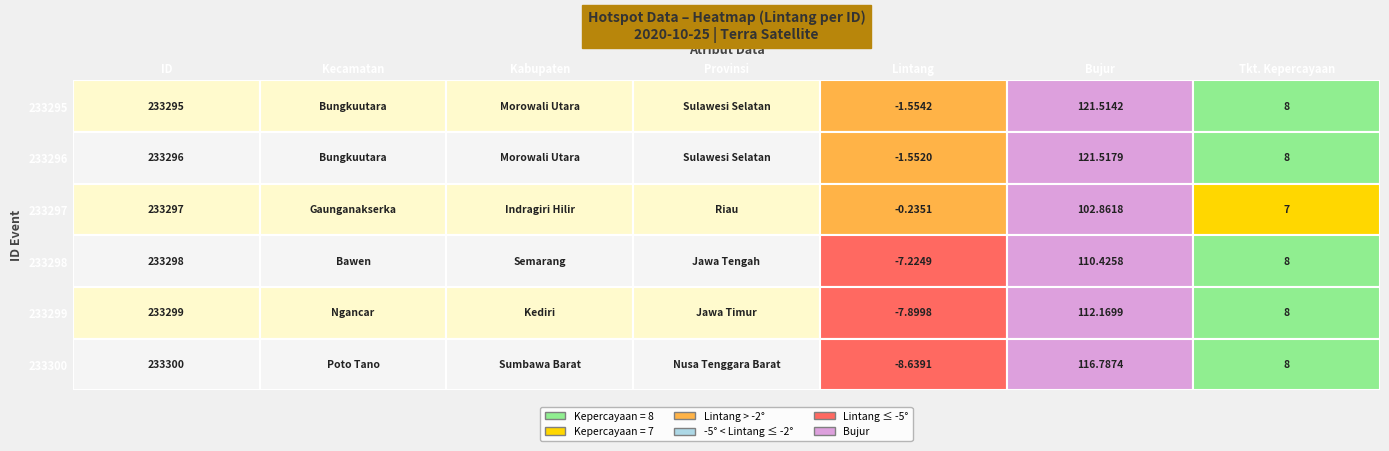

List the series in order of their peak value, highest first.

233297, 233296, 233295, 233298, 233299, 233300